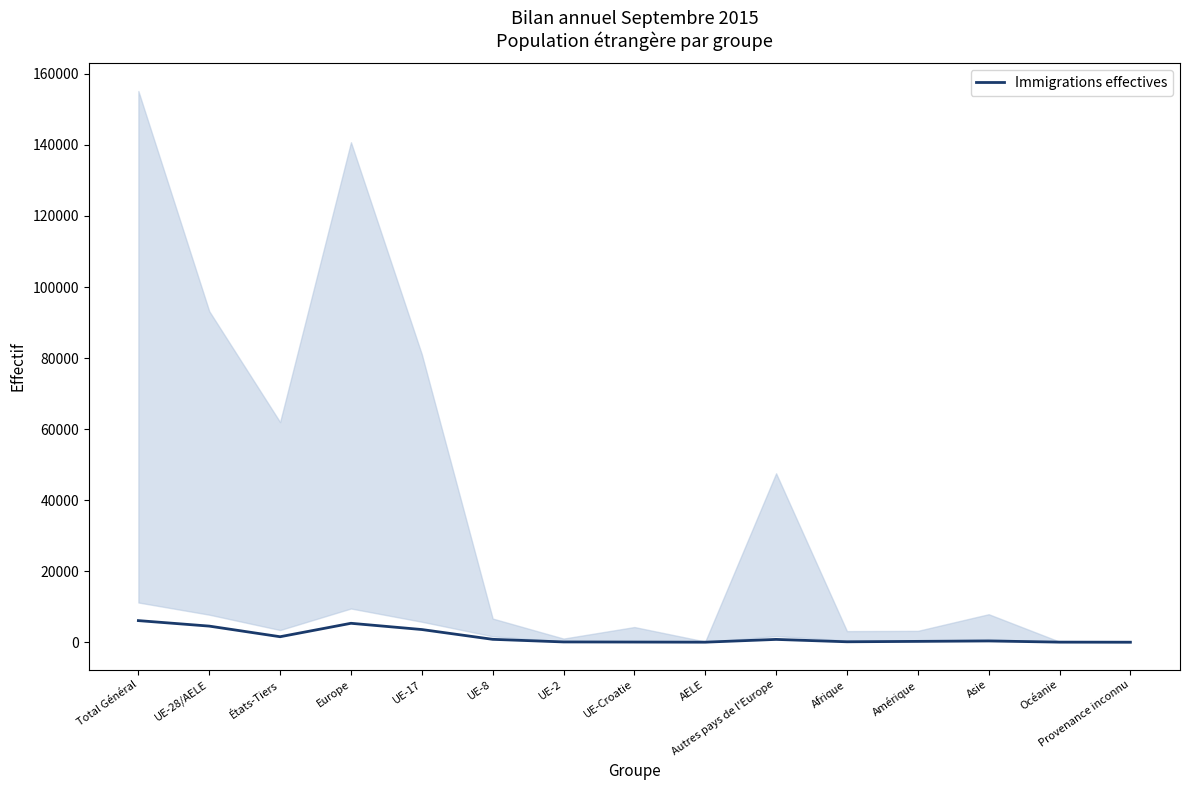

List the labels in order of value, smallest first.

Provenance inconnu, AELE, Océanie, UE-Croatie, UE-2, Afrique, Amérique, Asie, Autres pays de l'Europe, UE-8, États-Tiers, UE-17, UE-28/AELE, Europe, Total Général